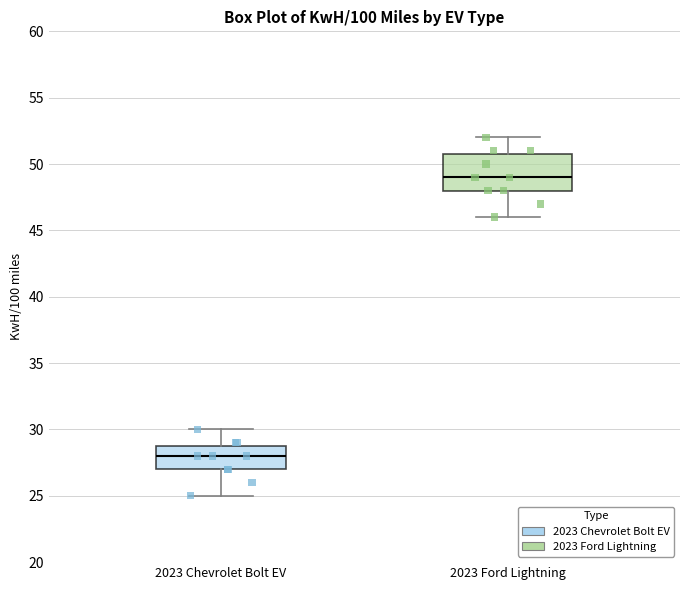

Comparing the boxes themselves (not the whiskers), which one is the tallest?

2023 Ford Lightning